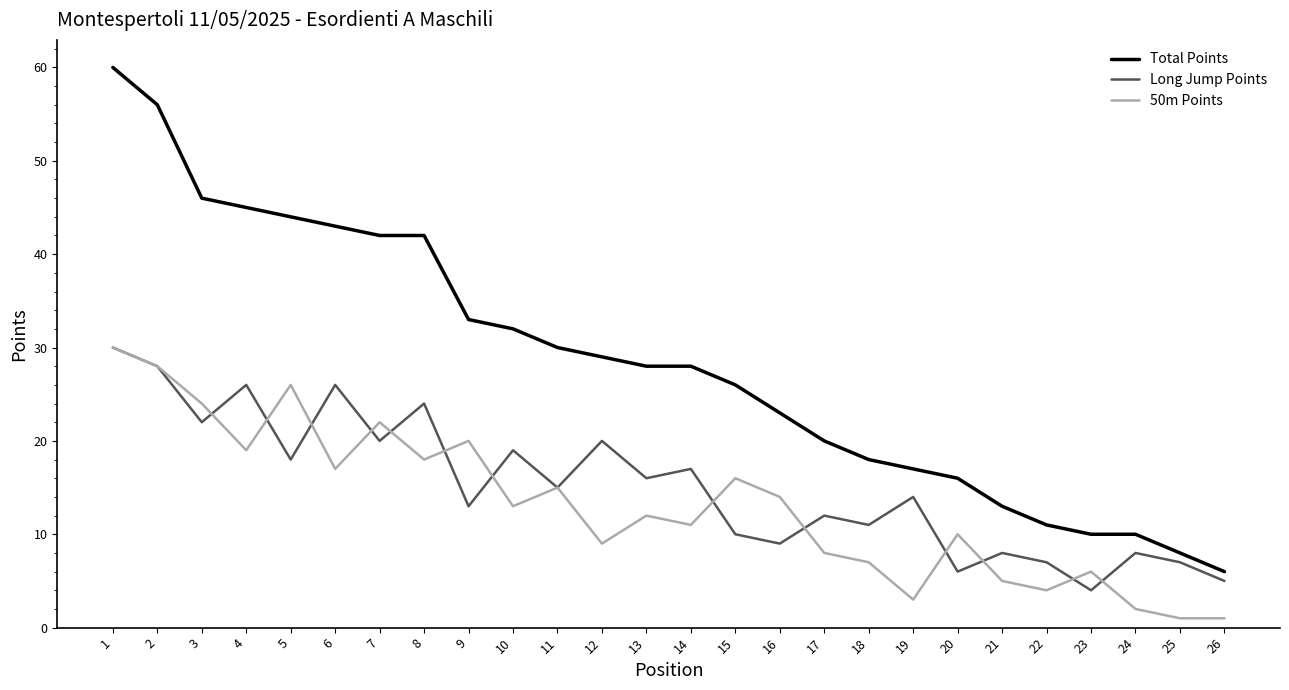

At which category does Long Jump Points reach its first local valley?

3